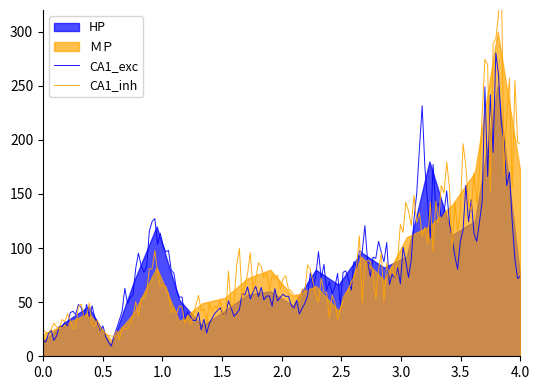

What is the maximum value for CA1_exc?

280.2